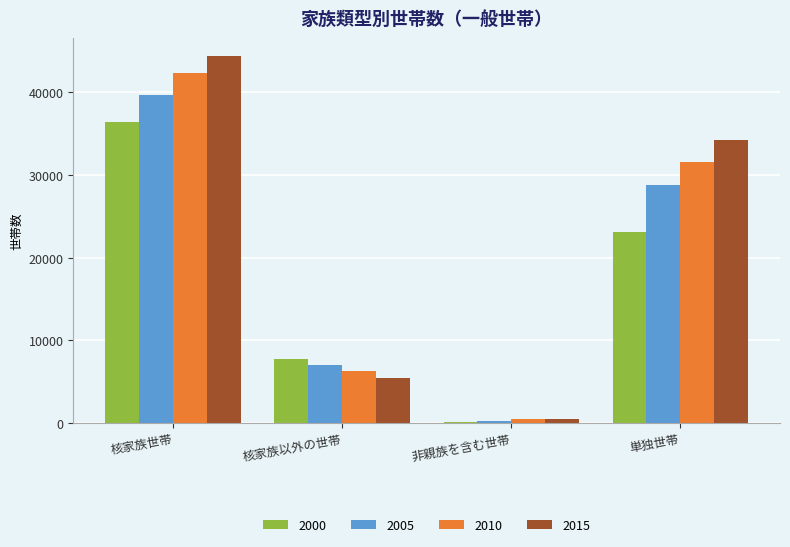

Which series has the largest range (max minus min)?

2015